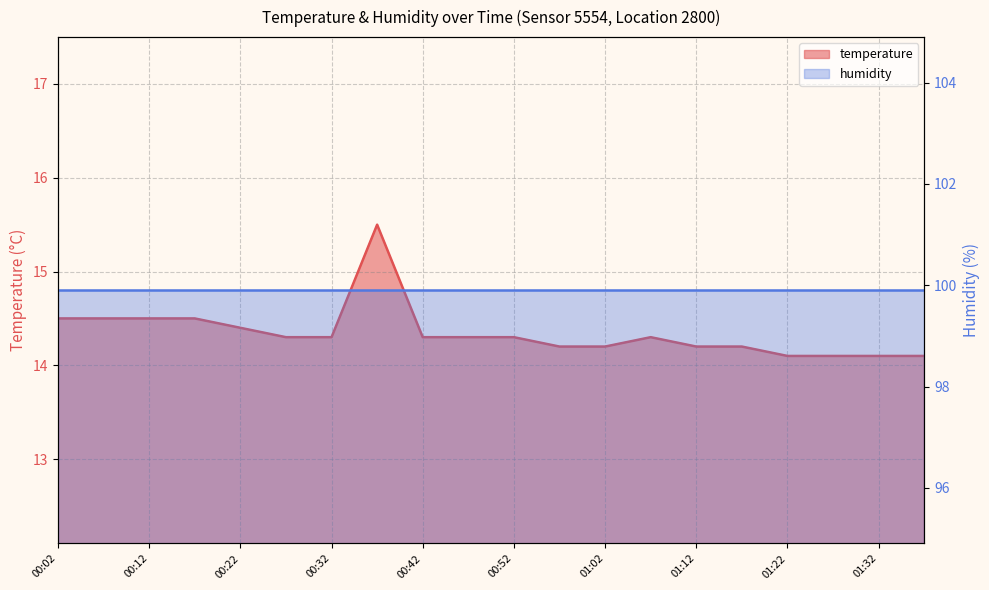

What is the difference between the values at 01:22 and 01:02?

0.1